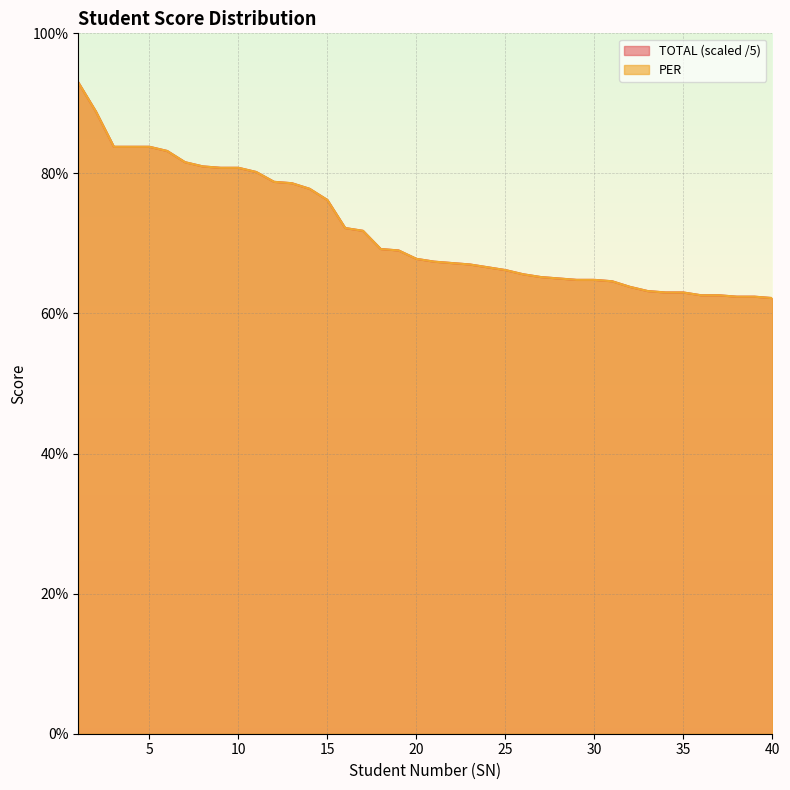

True or false: TOTAL and PER cross at least once.

False